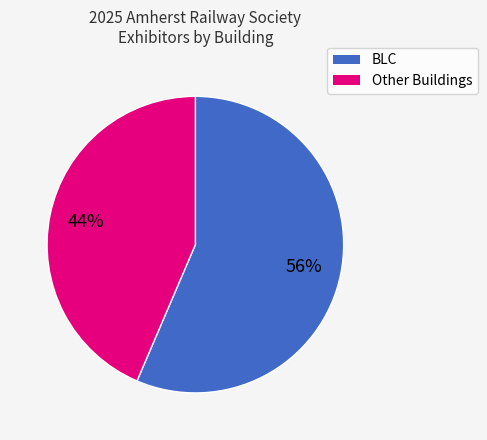

To the nearest percent, what is the average slice percentage?

50%